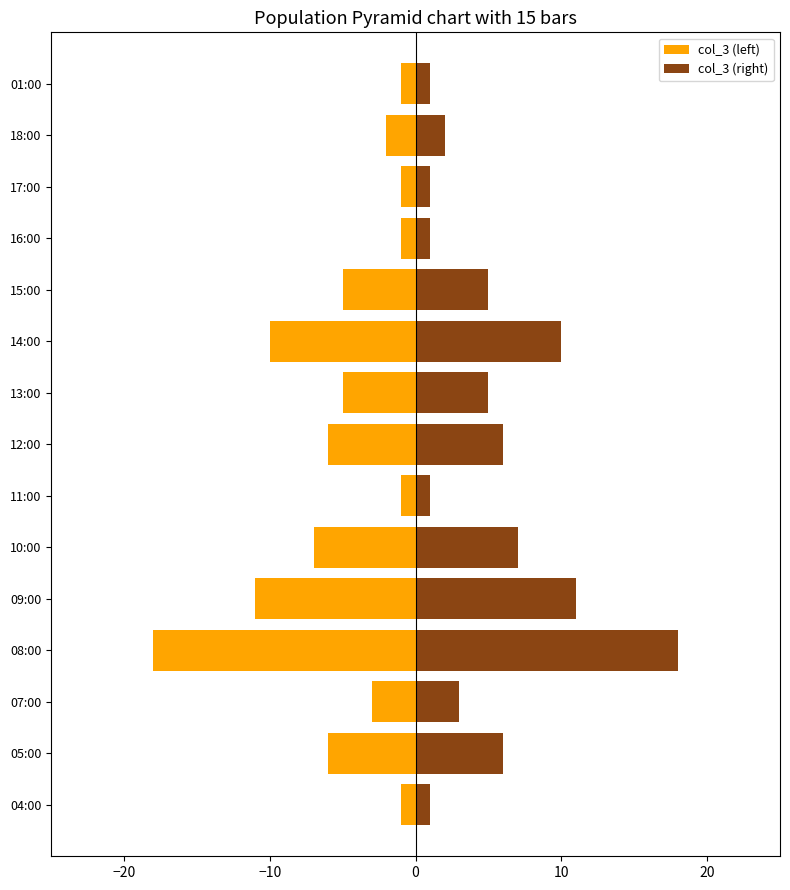

What is the maximum value shown in the chart?

18